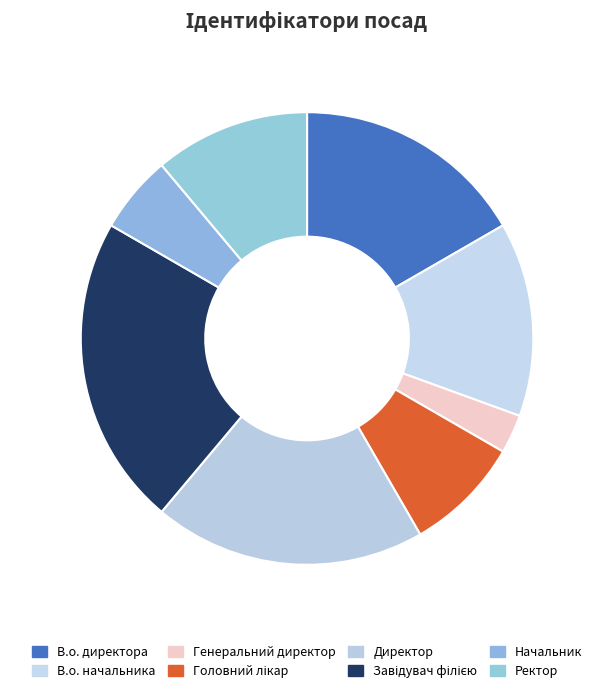

The Директор slice represents 14% of the pie. True or false?

False